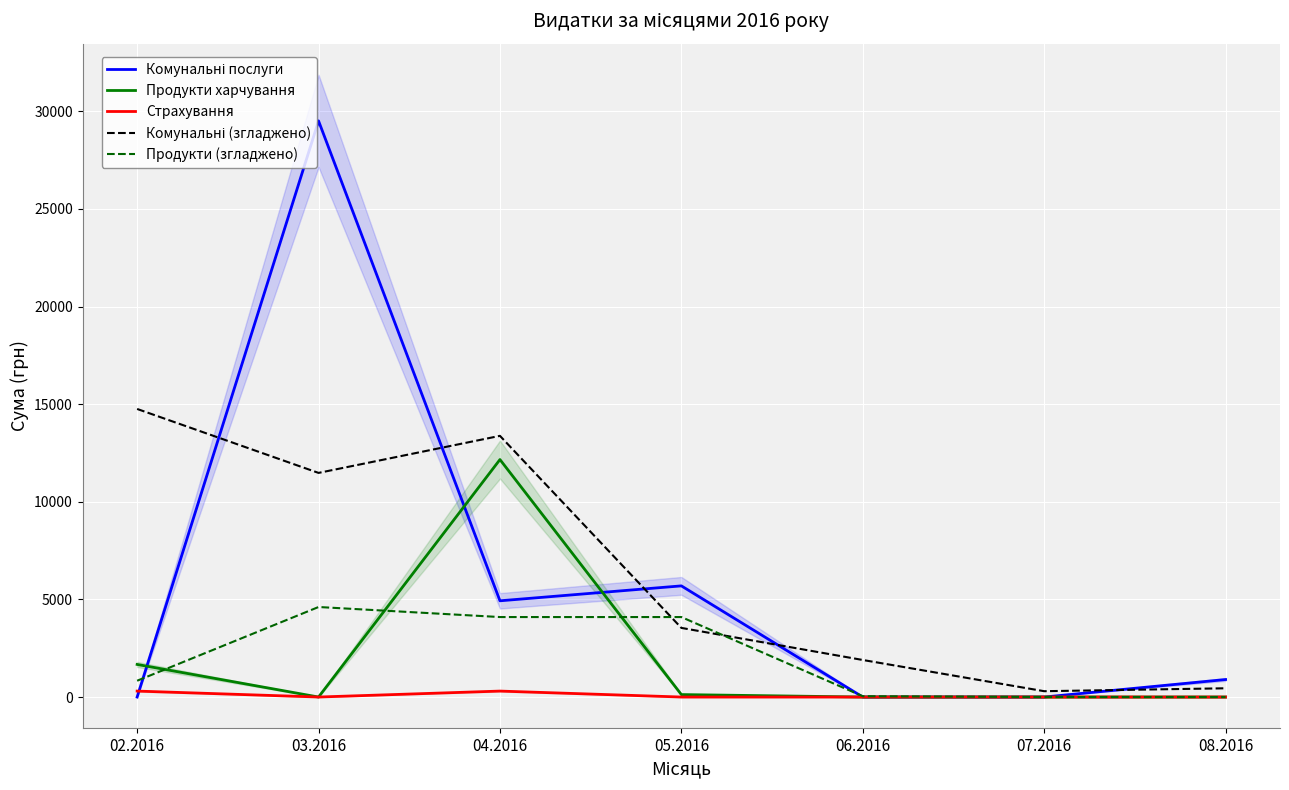

What is the sum of all Комунальні (згладжено) values?

45795.7